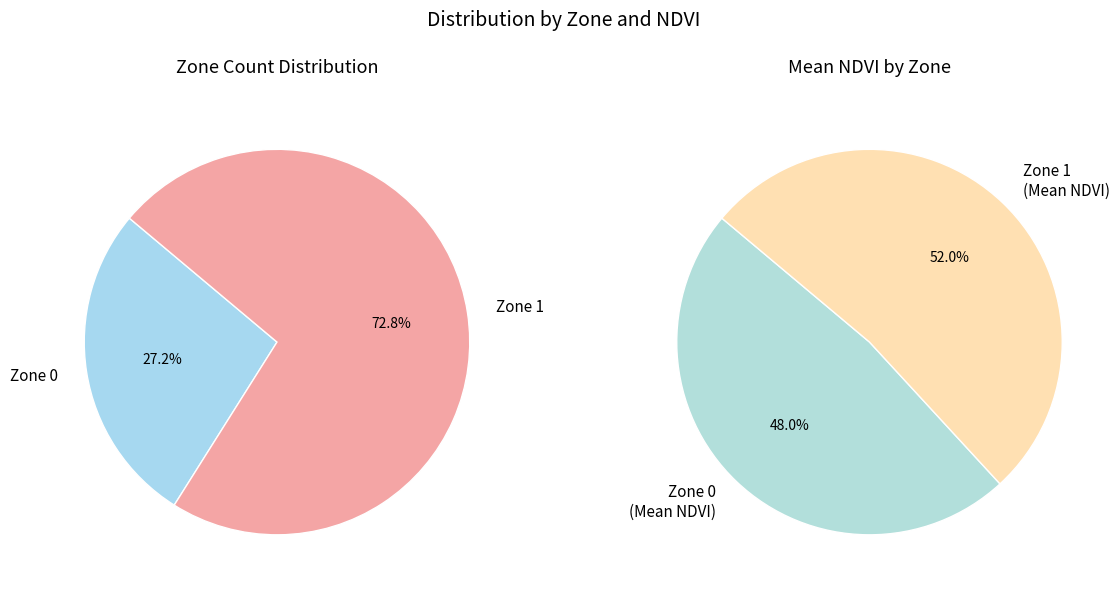

To the nearest percent, what is the average slice percentage?

50%